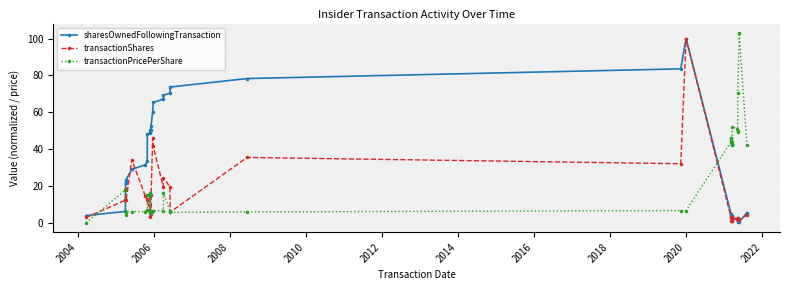

True or false: transactionPricePerShare and sharesOwnedFollowingTransaction intersect in this chart.

True